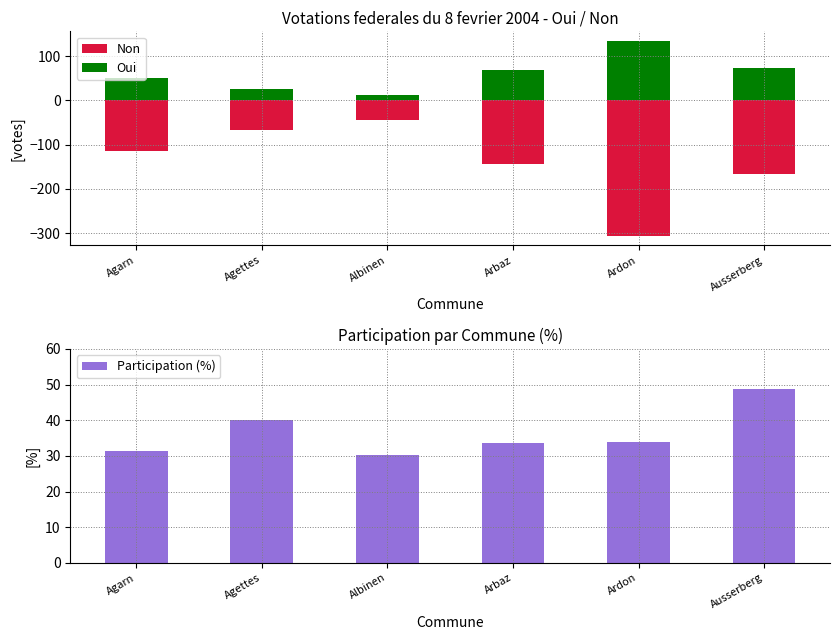

Reading left to right, what are all the values shown in this chart?

Non: -114.0	-66.0	-44.0	-143.0	-306.0	-167.0
Oui: 50.0	26.0	12.0	68.0	134.0	72.0
Participation (%): 31.4	40.0	30.1	33.7	33.9	48.8